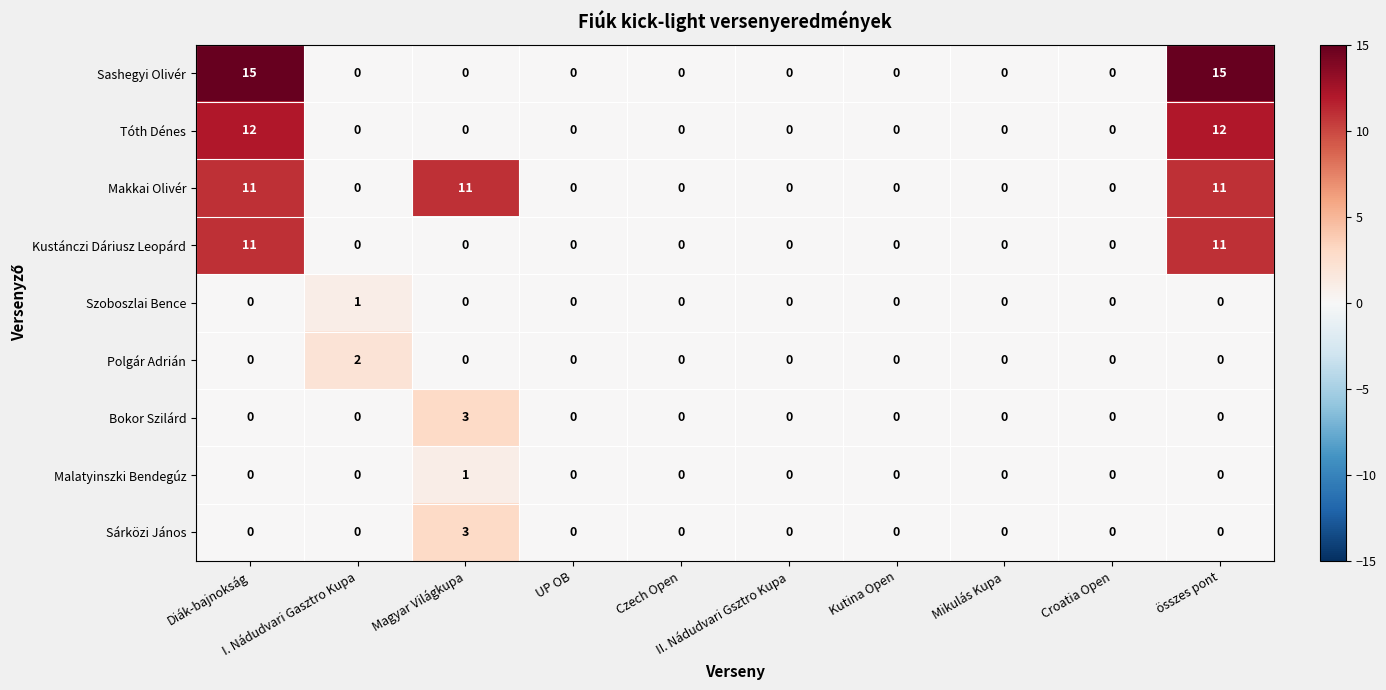

Which series has the largest total across all categories?

Makkai Olivér